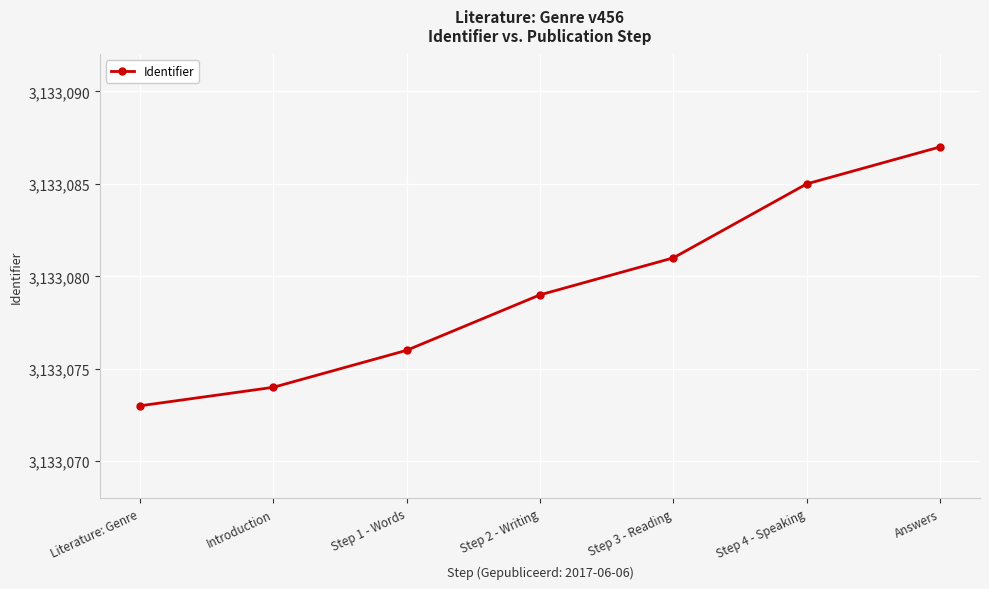

At which label is the value closest to 3133080?

Step 2 - Writing